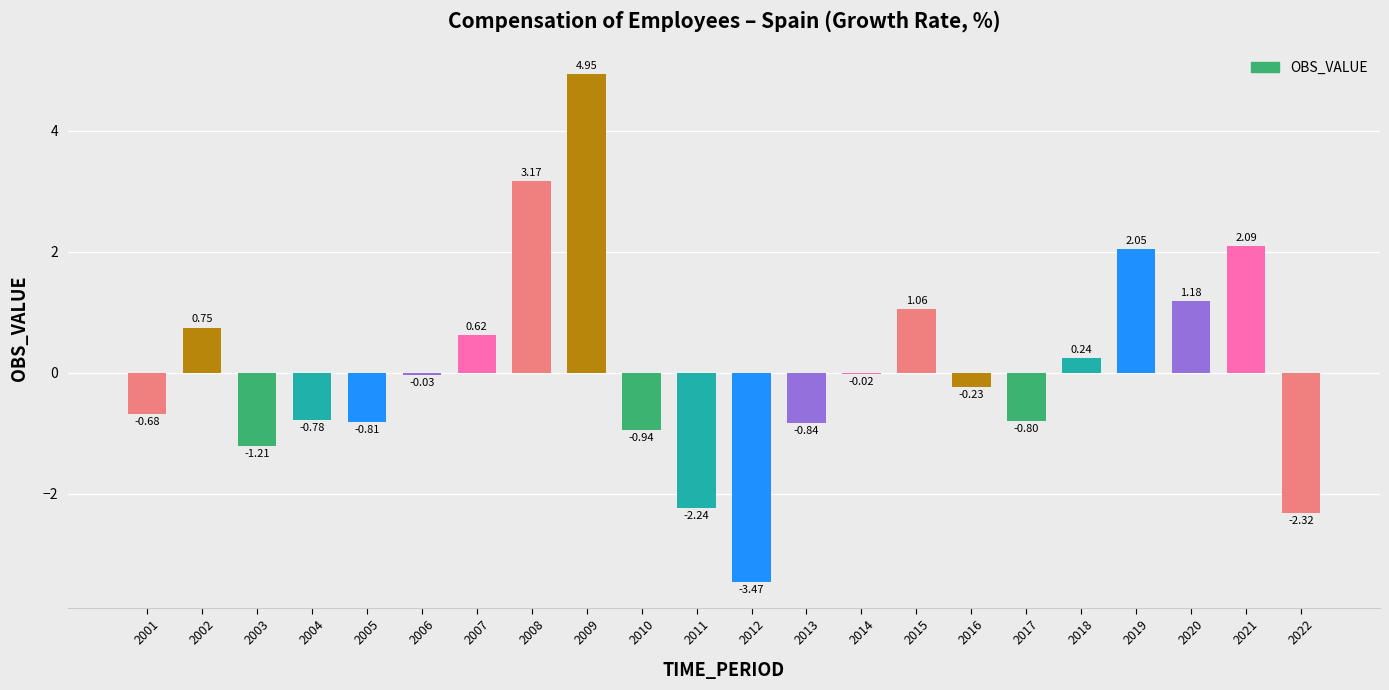

What is the change in value from 2010 to 2014?

+0.9